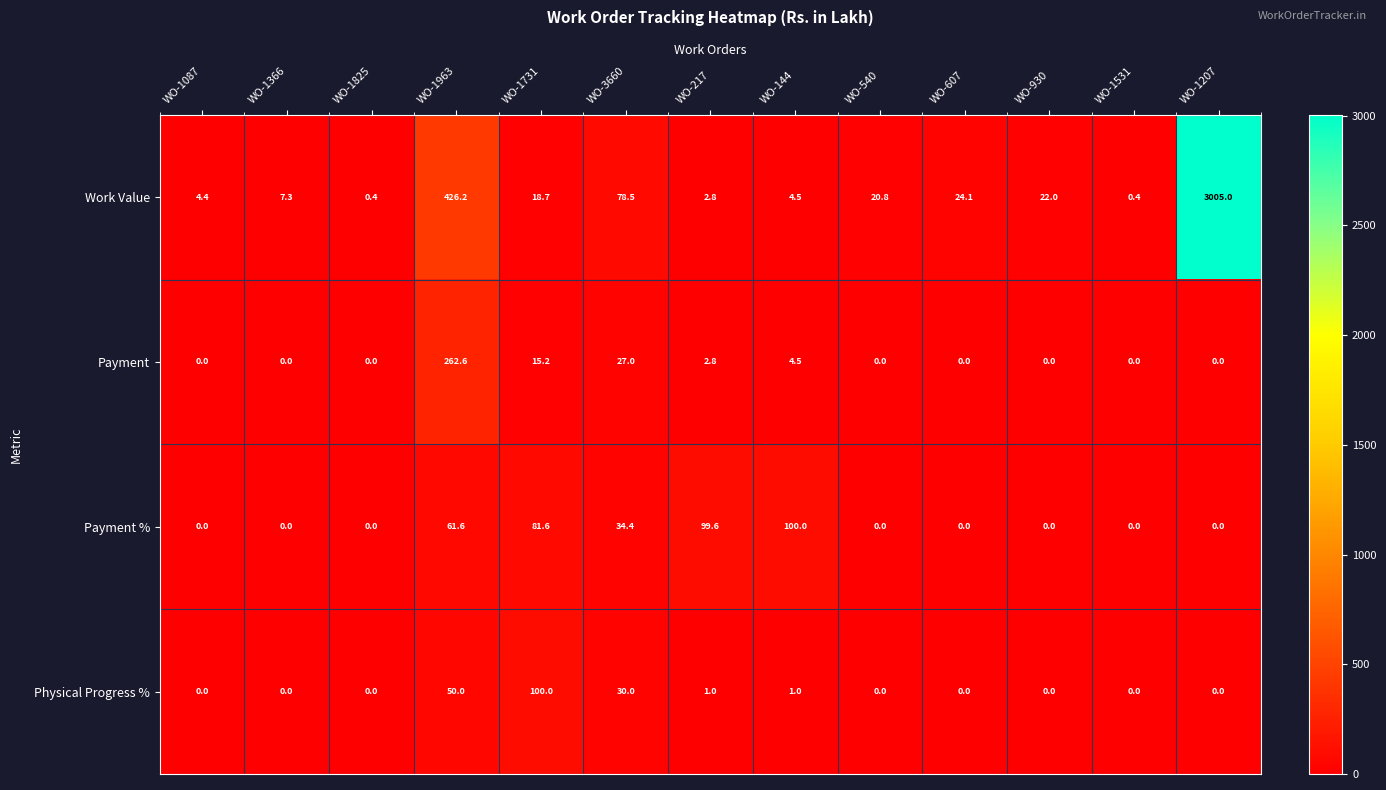

Which series changed the most between WO-1825 and WO-1207?

Work Value